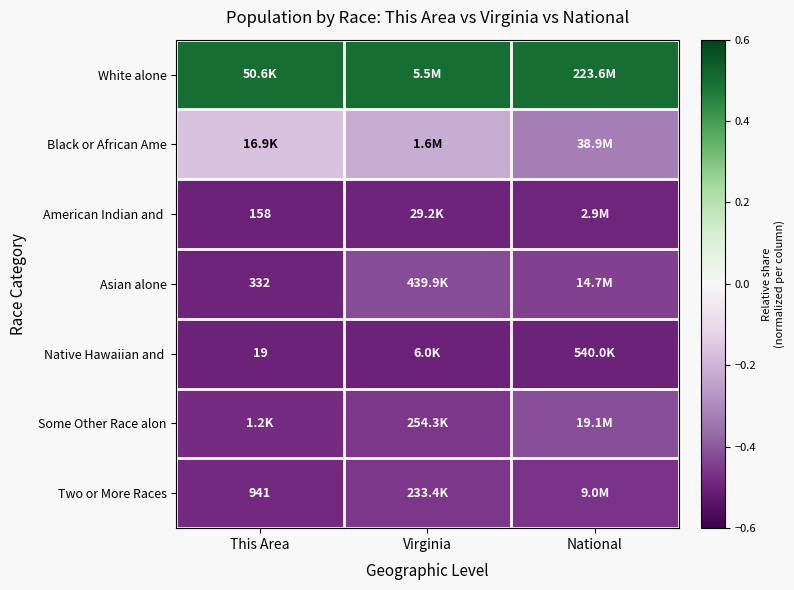

Rank the categories by Two or More Races value from highest to lowest.

Virginia, National, This Area